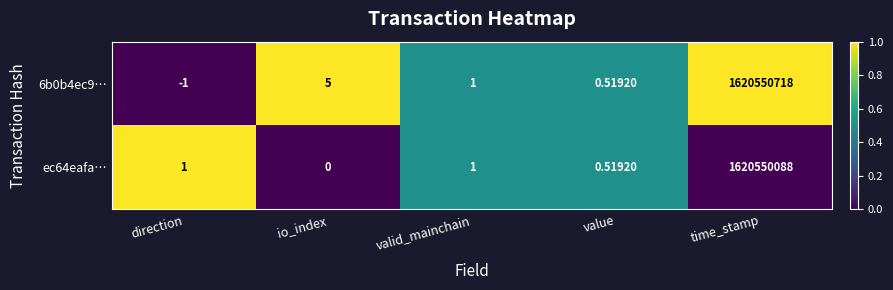

Which series has the widest spread of values?

6b0b4ec9…